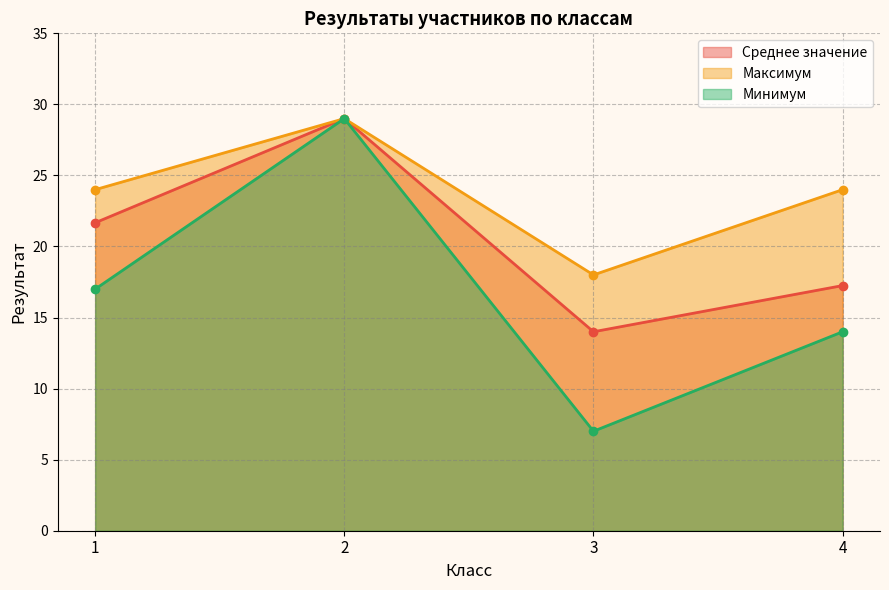

Is it true that Среднее значение equals 4.8 at 3?

False